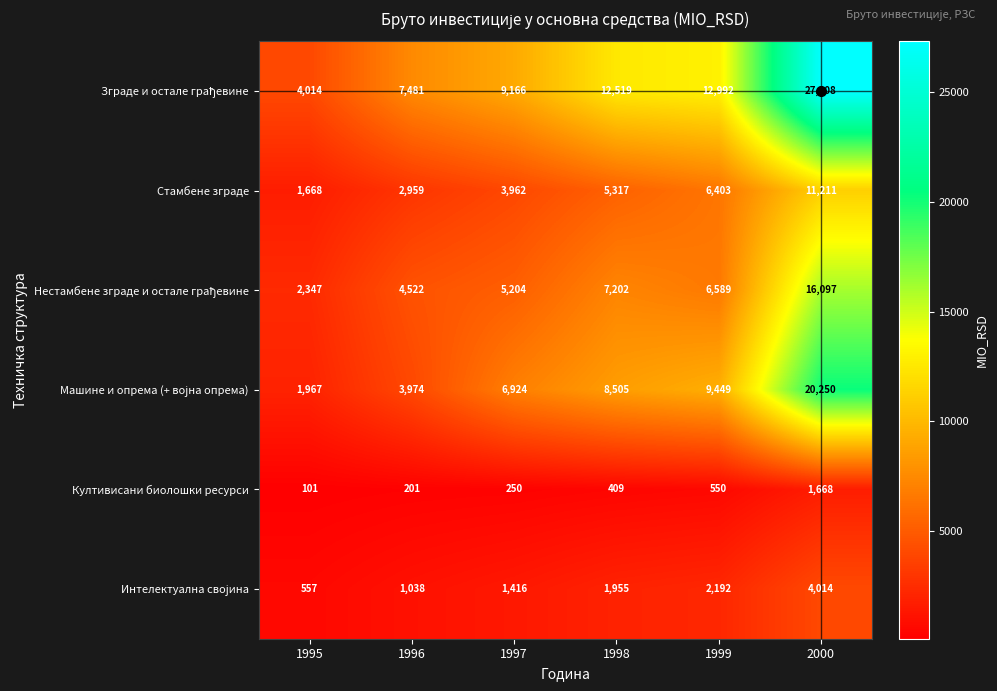

How many categories are shown in the chart?

6